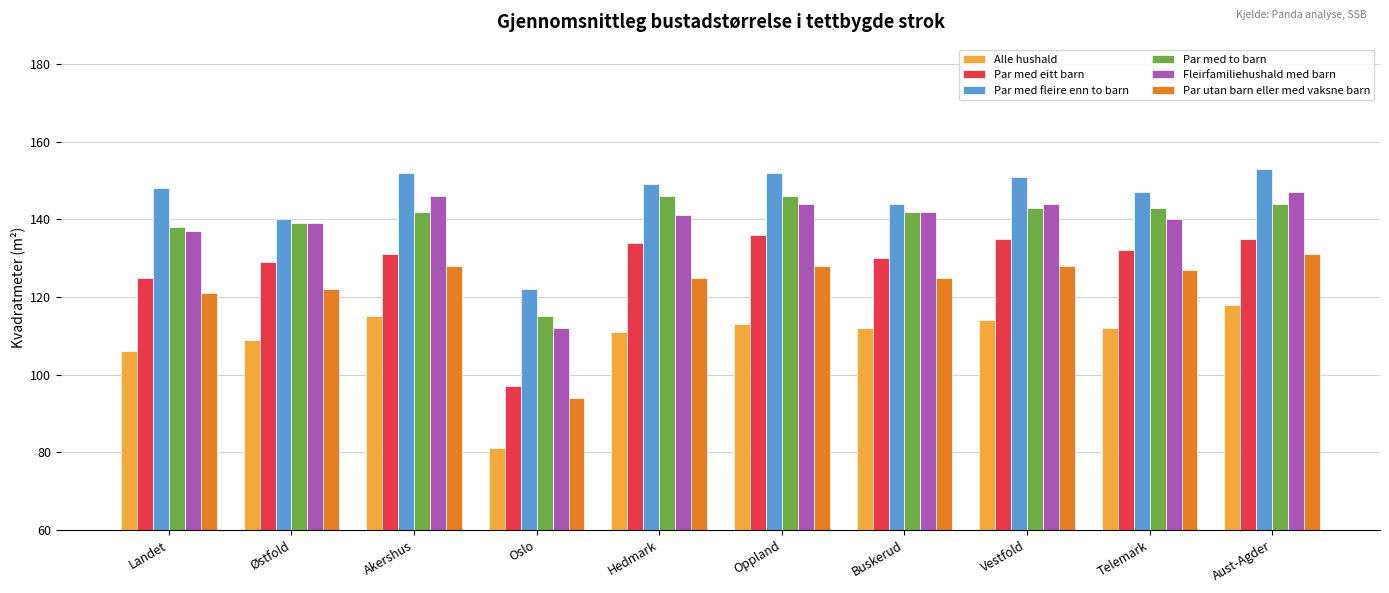

What is the sum of the Fleirfamiliehushald med barn values at Buskerud and Landet?

279